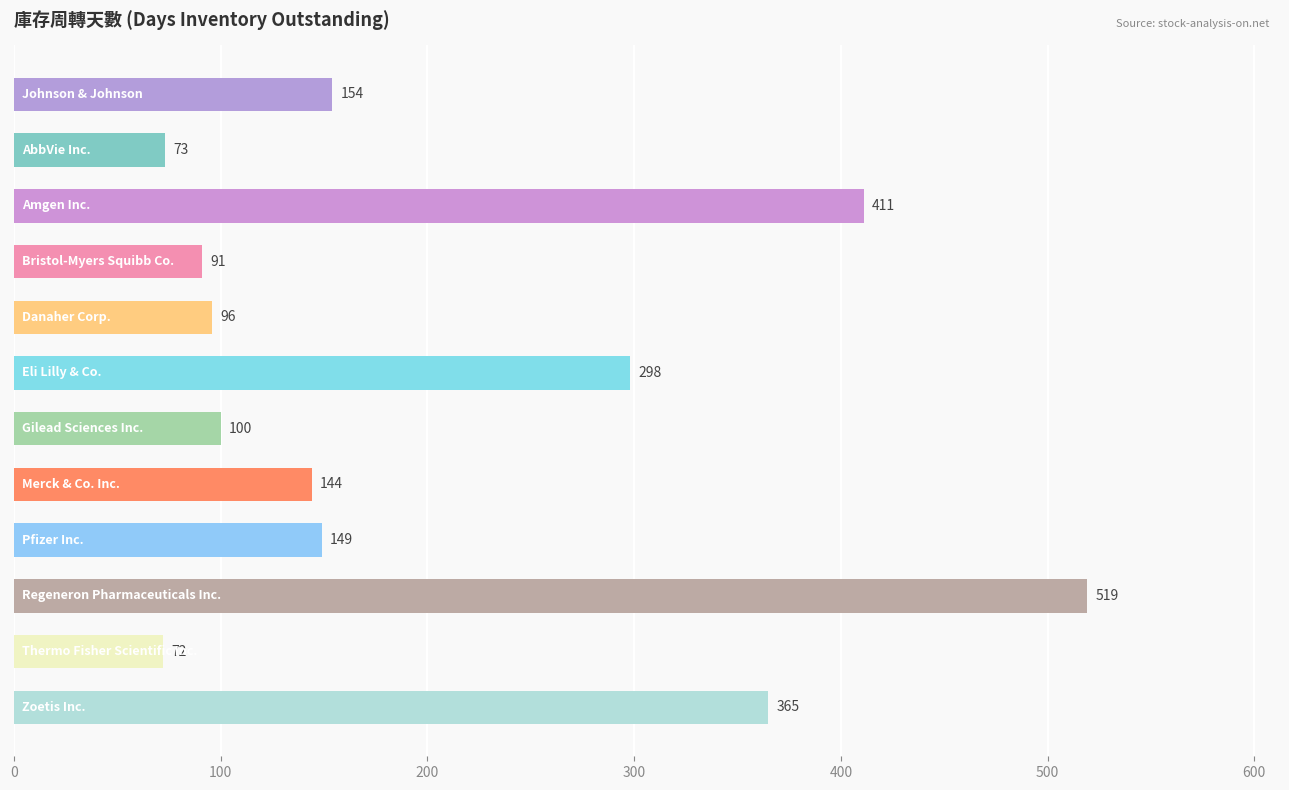

What is the difference between the maximum and second lowest values?

446